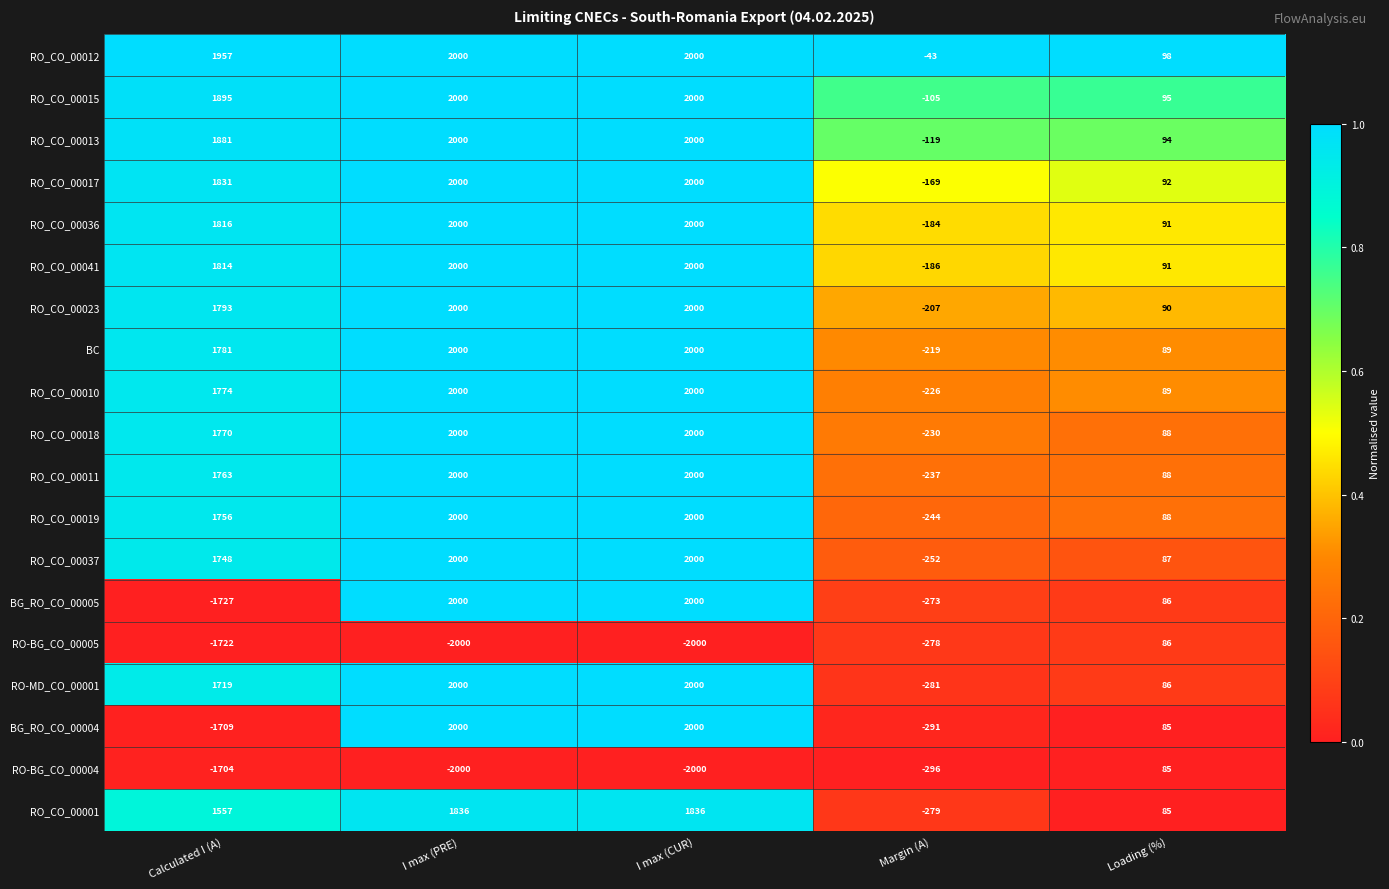

What is the average value of the RO_CO_00017 series?

1151